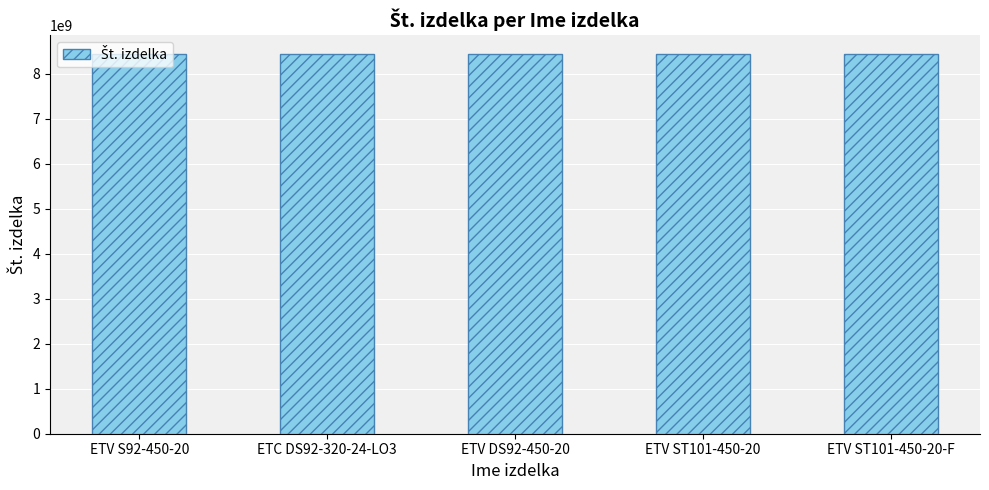

What is the ratio of the value at ETV S92-450-20 to the value at ETC DS92-320-24-LO3?

1.0